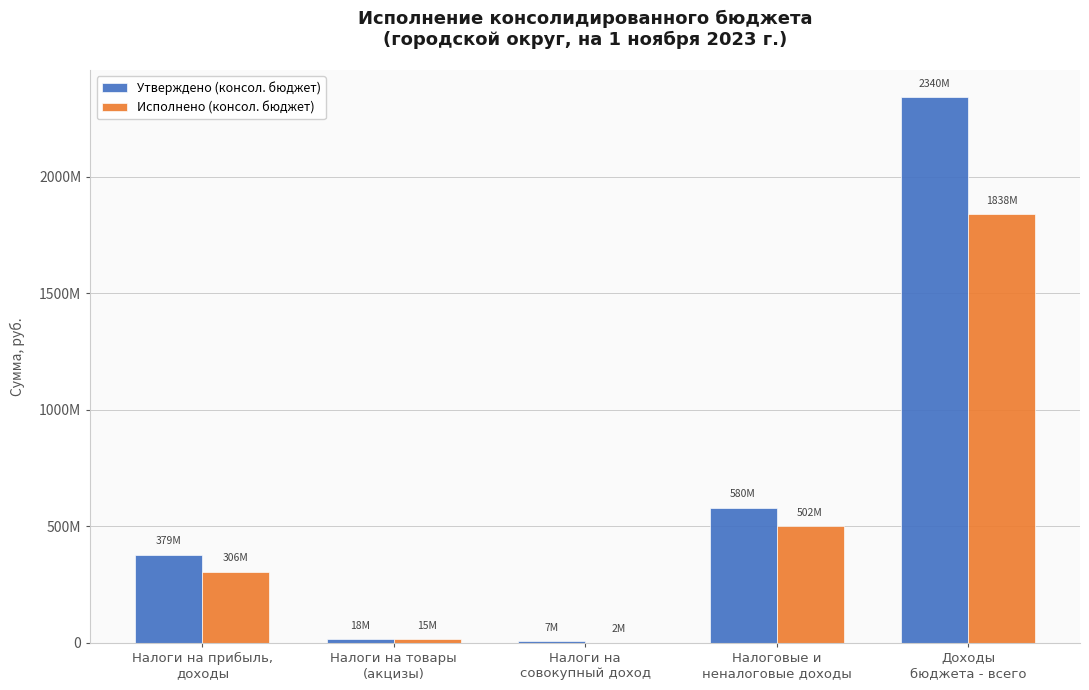

What is the difference between the maximum and minimum values in the Утверждено (консол. бюджет) series?

2333286990.2